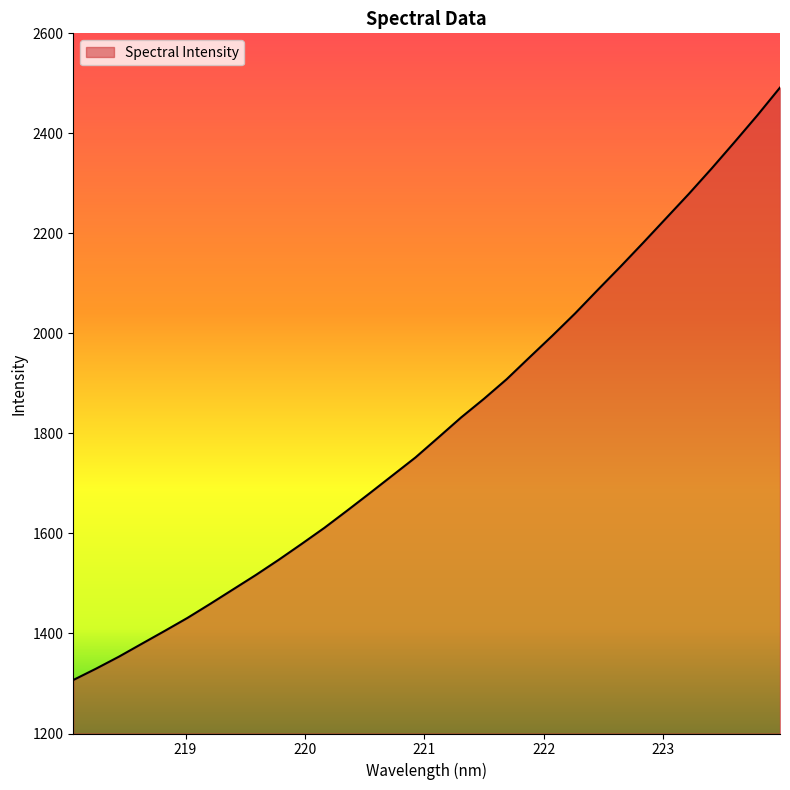

Count the number of data series in this chart.

1